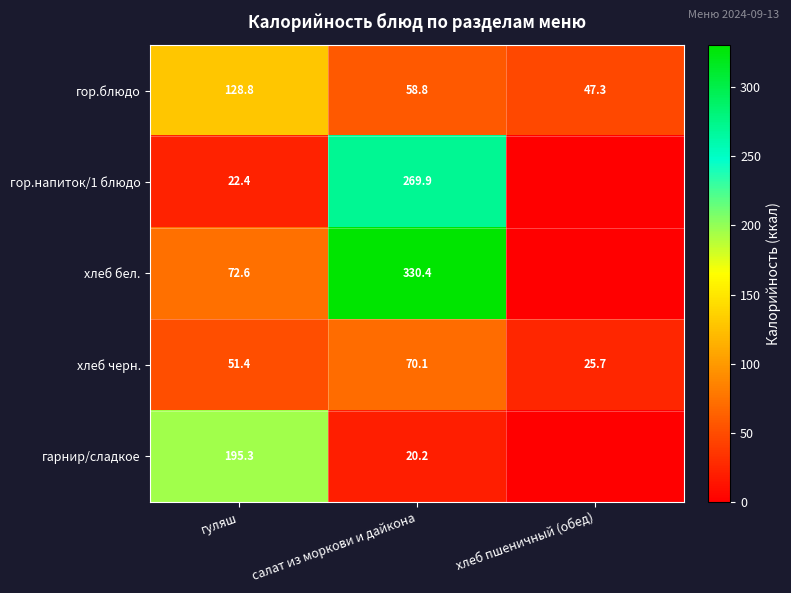

Is it true that гарнир/сладкое equals 195.3 at гуляш?

True